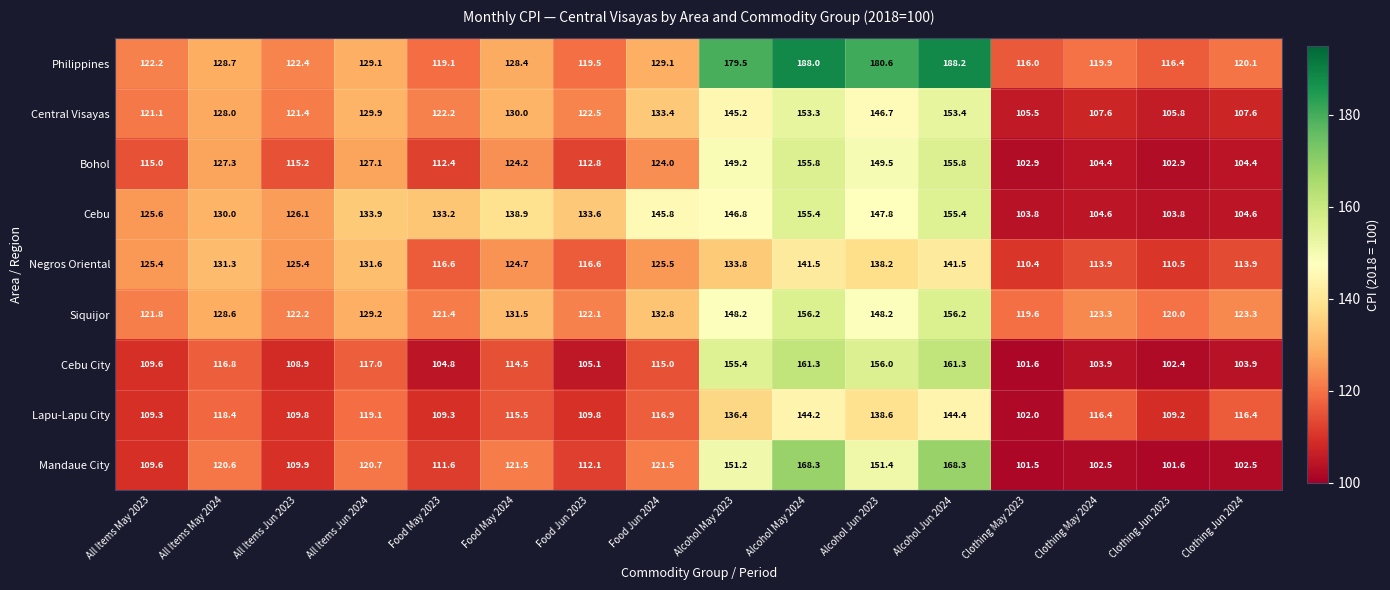

How many values in the Siquijor series exceed 128?

8